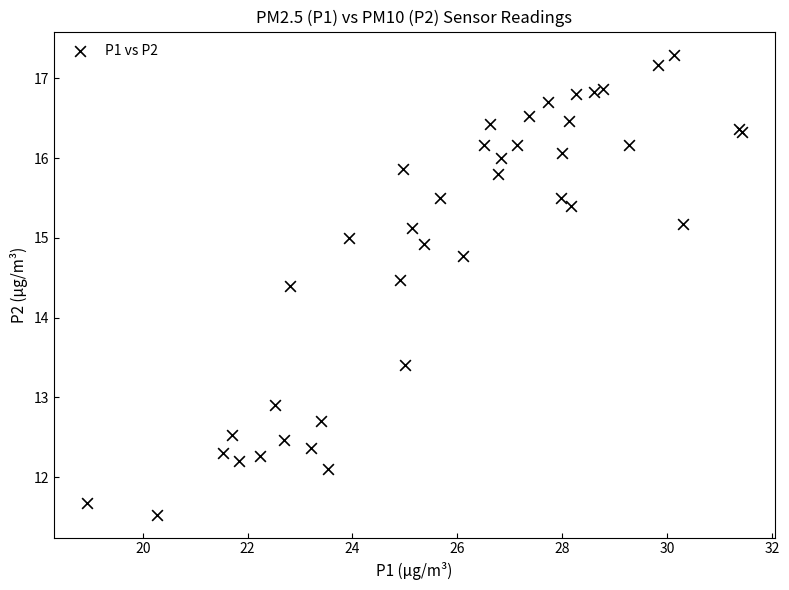

What Y value in the scatter plot is closest to 14?

14.4